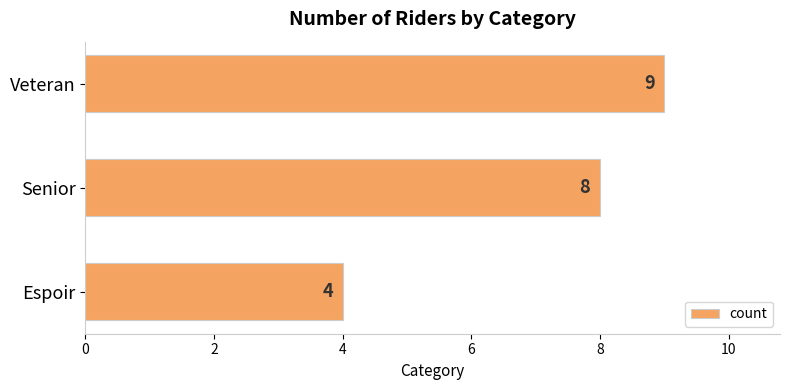

What is the difference between the maximum and second lowest values?

1